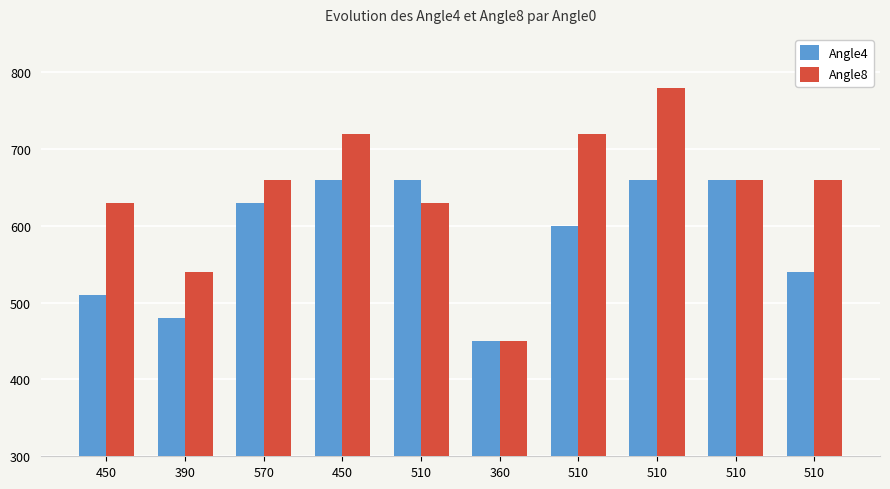

How many groups of bars are there?

10